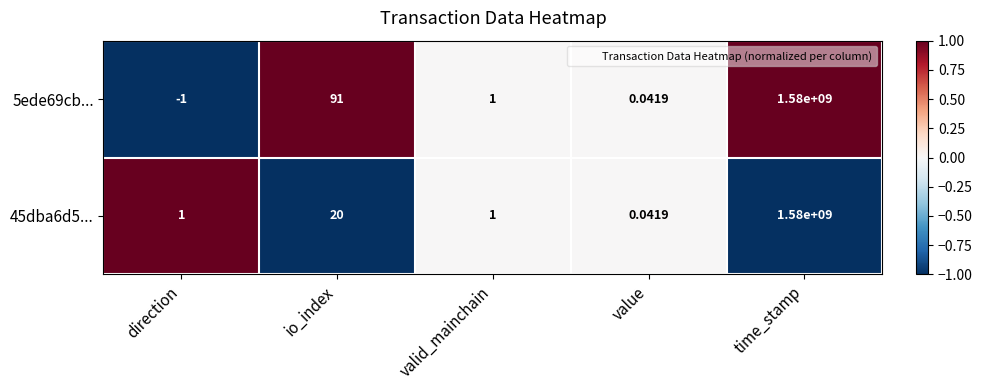

Is the value of 45dba6d5... at time_stamp greater than the value of 5ede69cb... at direction?

Yes